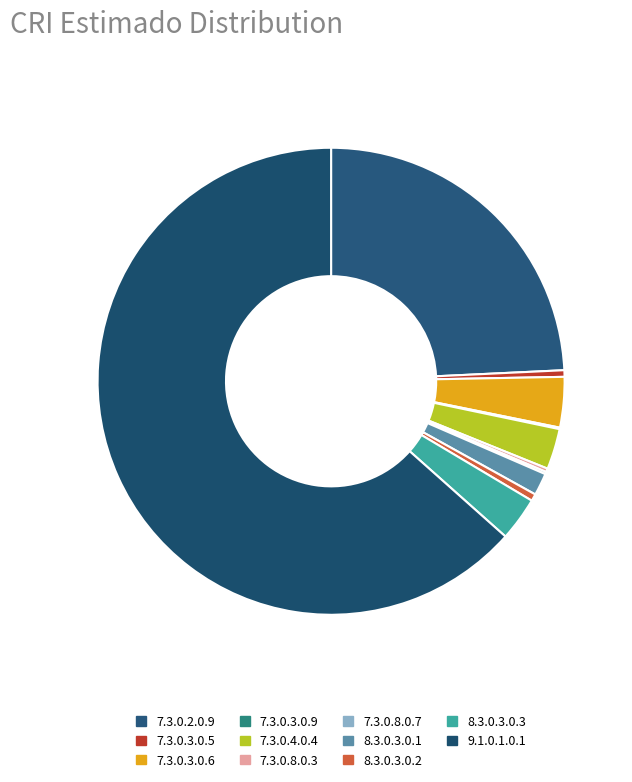

True or false: 7.3.0.4.0.4 accounts for 3% of the total.

True